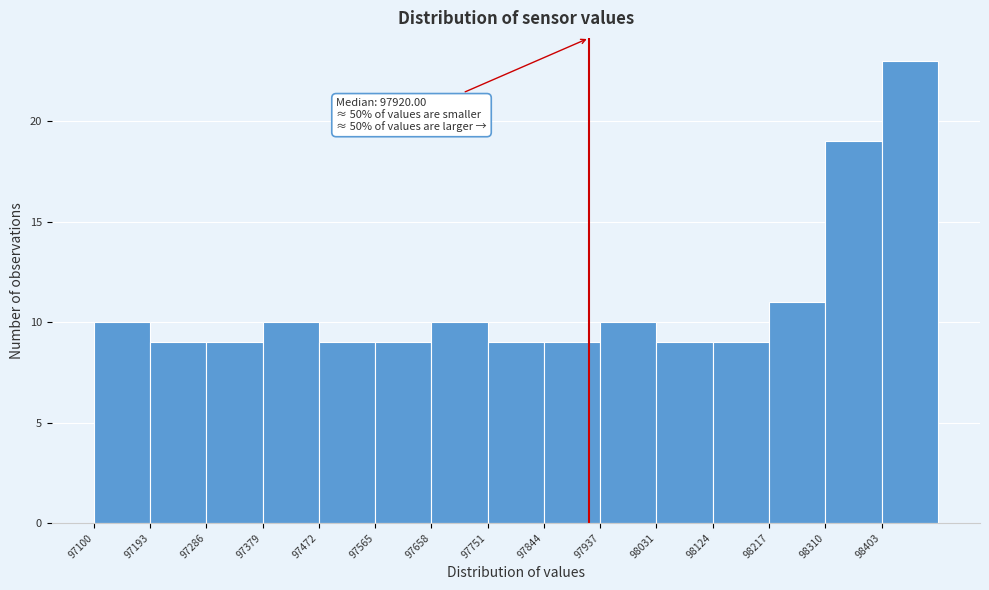

Which range on the x-axis has the tallest bar?

98400 to 98500